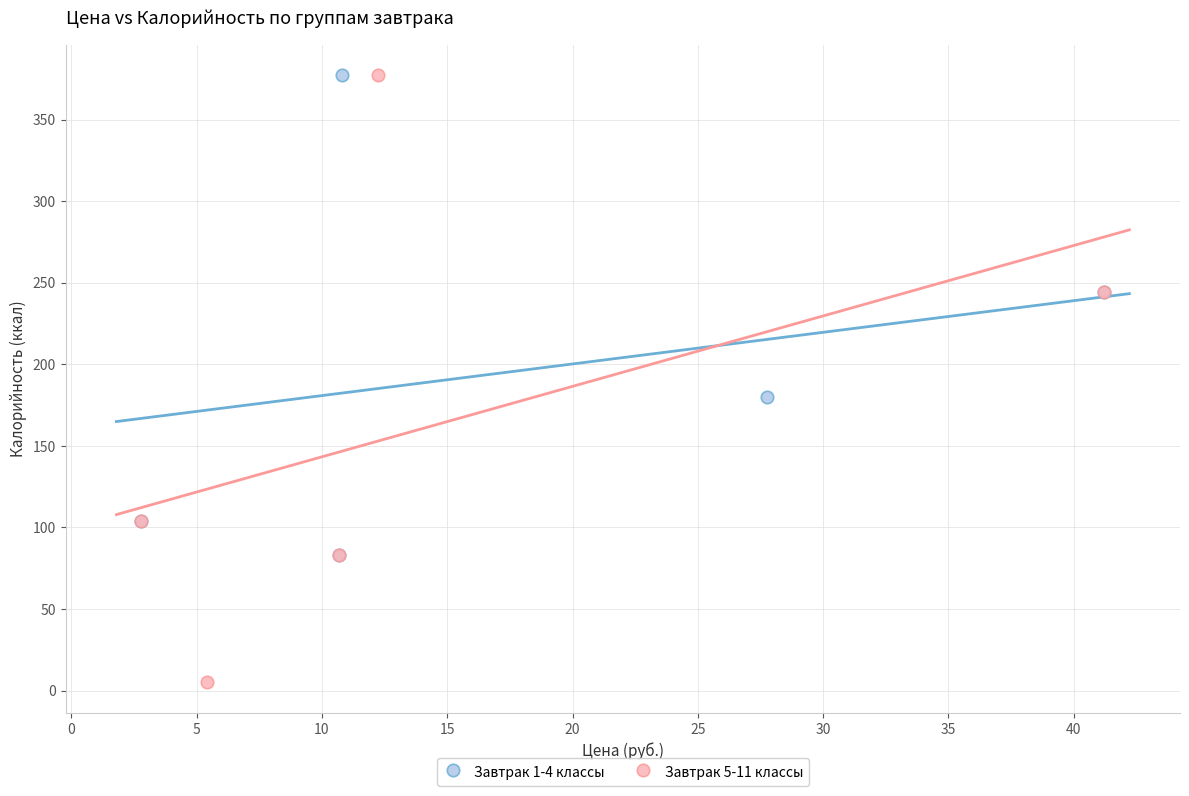

What are all the series names shown in the legend?

Завтрак 1-4 классы, Завтрак 5-11 классы